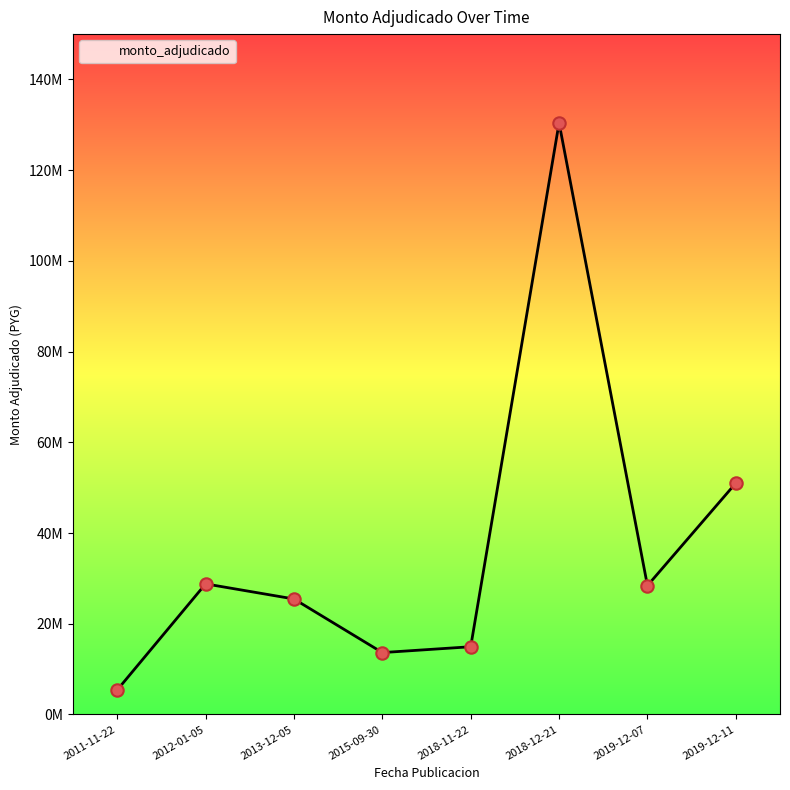

Is this an area chart (filled region under the line)?

Yes